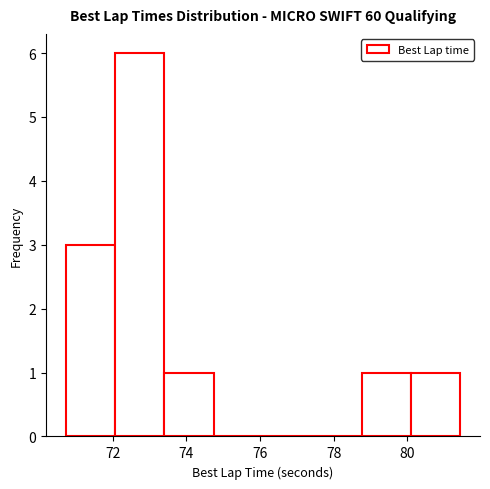

Which range on the x-axis has the tallest bar?

72.0 to 73.4